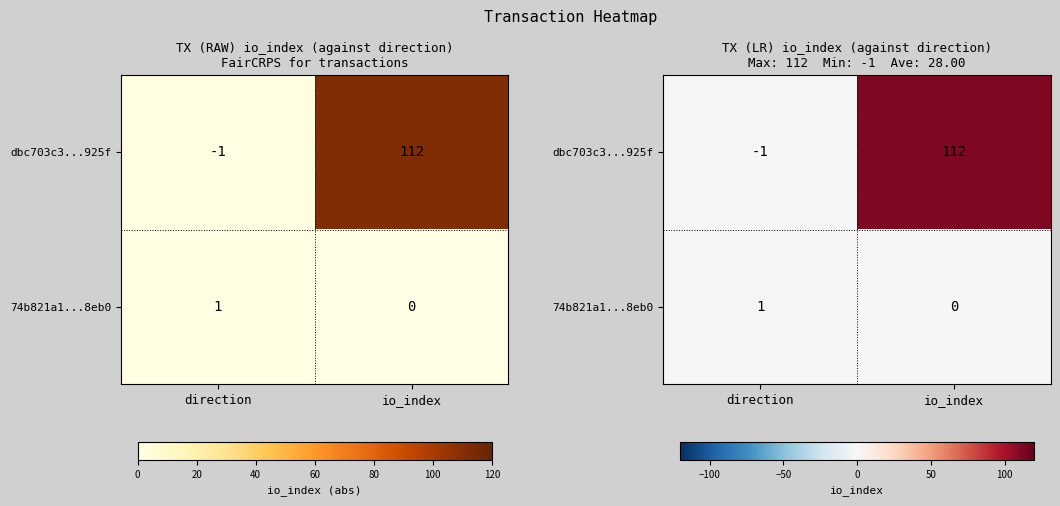

Where is 74b821a1...8eb0 nearest to the value 0?

io_index